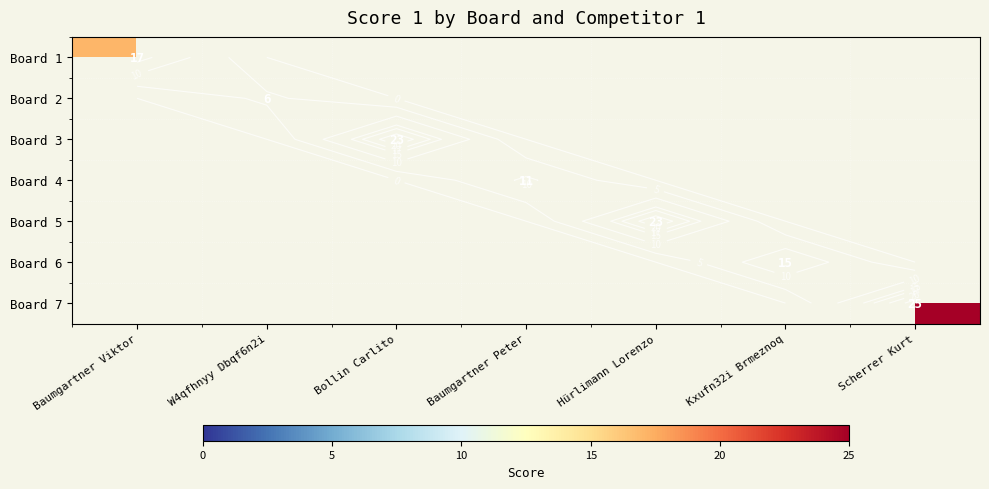

Read the Board 1 value at Baumgartner Viktor.

17.0